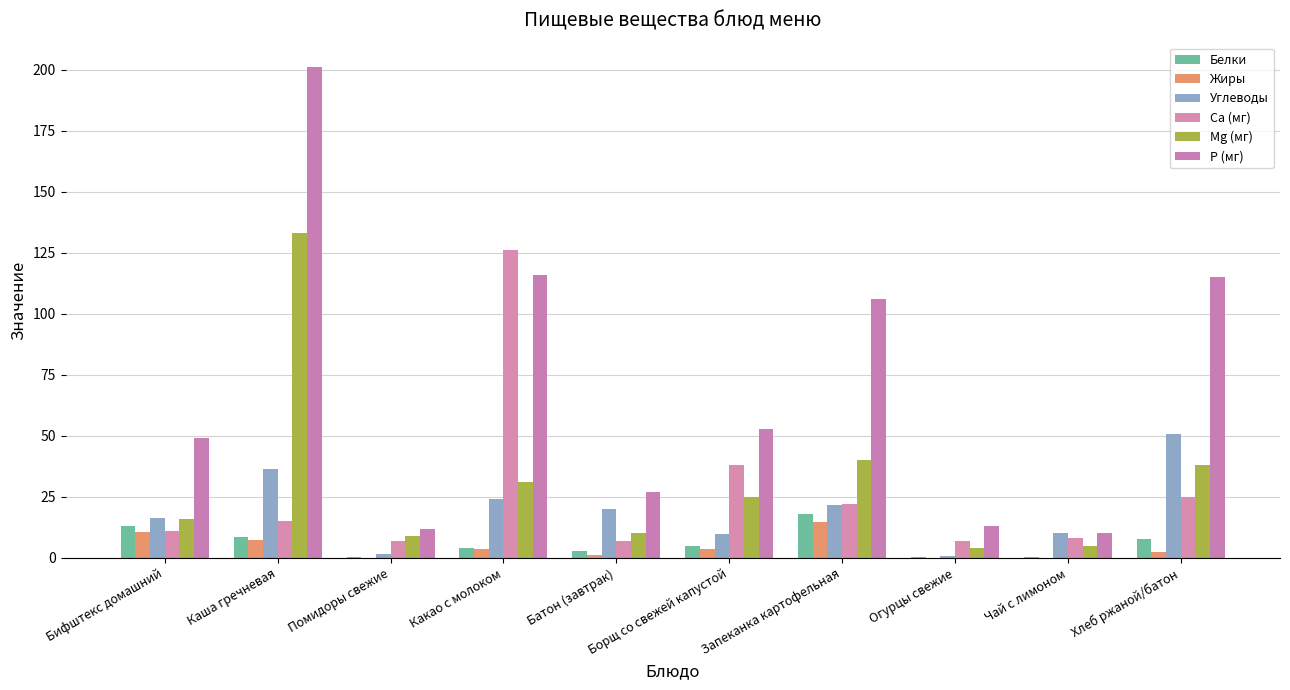

What value does the Mg (мг) series have at Хлеб ржаной/батон?

38.0